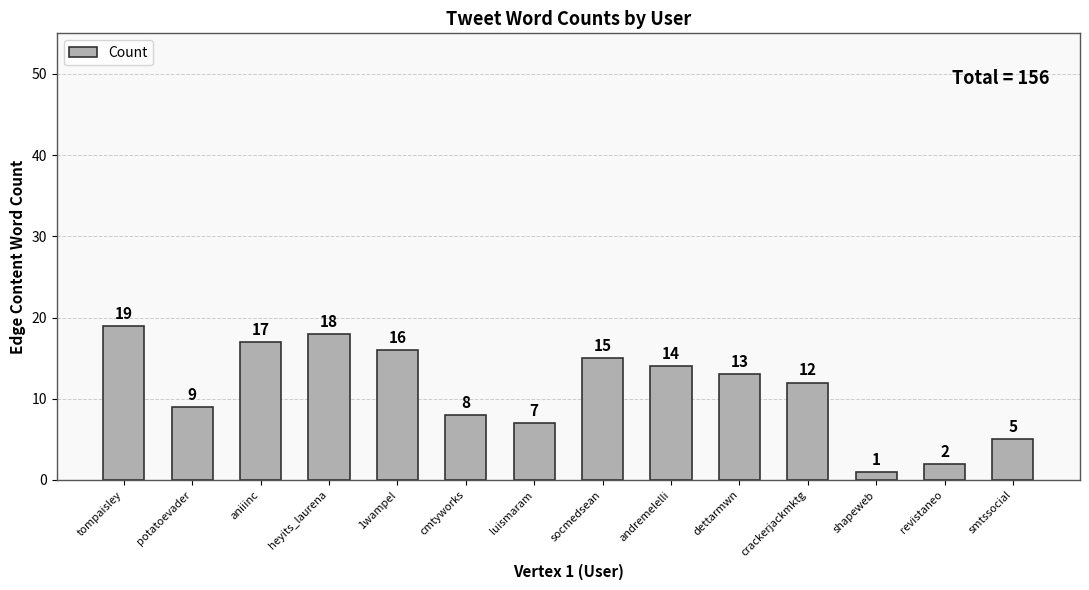

Are the bars grouped side by side (vs. stacked)?

No